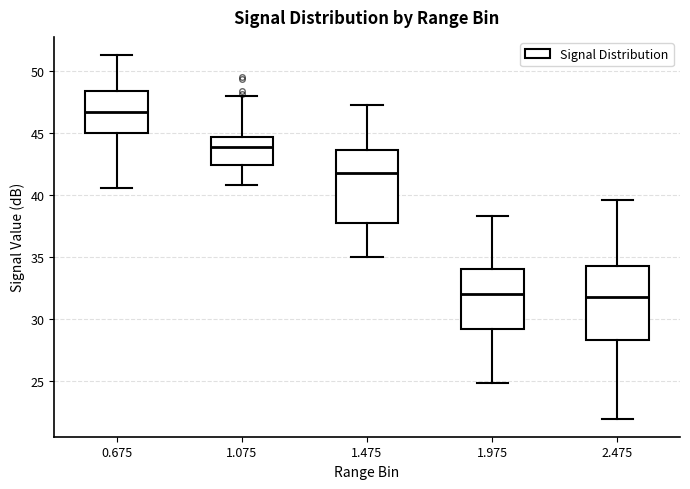

Where does the lower whisker of the box at x = 1.475 end on the y-axis? The values are not printed on the chart, so give them approximately, as read against the axis.

35.0